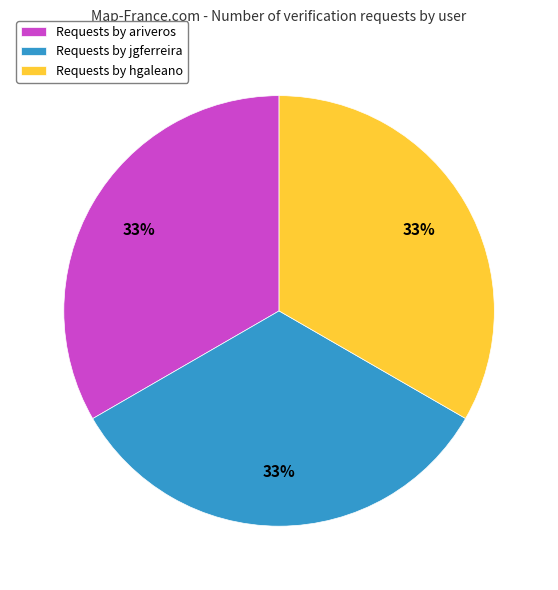

How many segments does this pie chart have?

3